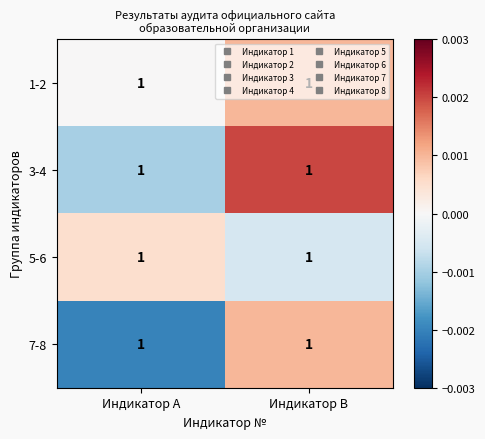

Which has a higher value, Индикатор B or Индикатор A?

Индикатор B